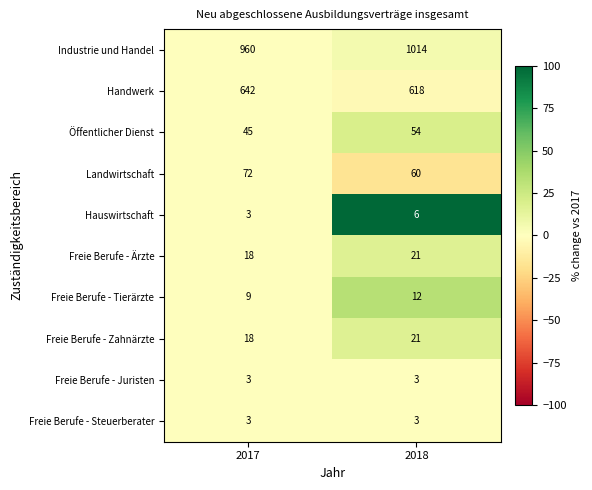

Where is Öffentlicher Dienst nearest to the value 49?

2017